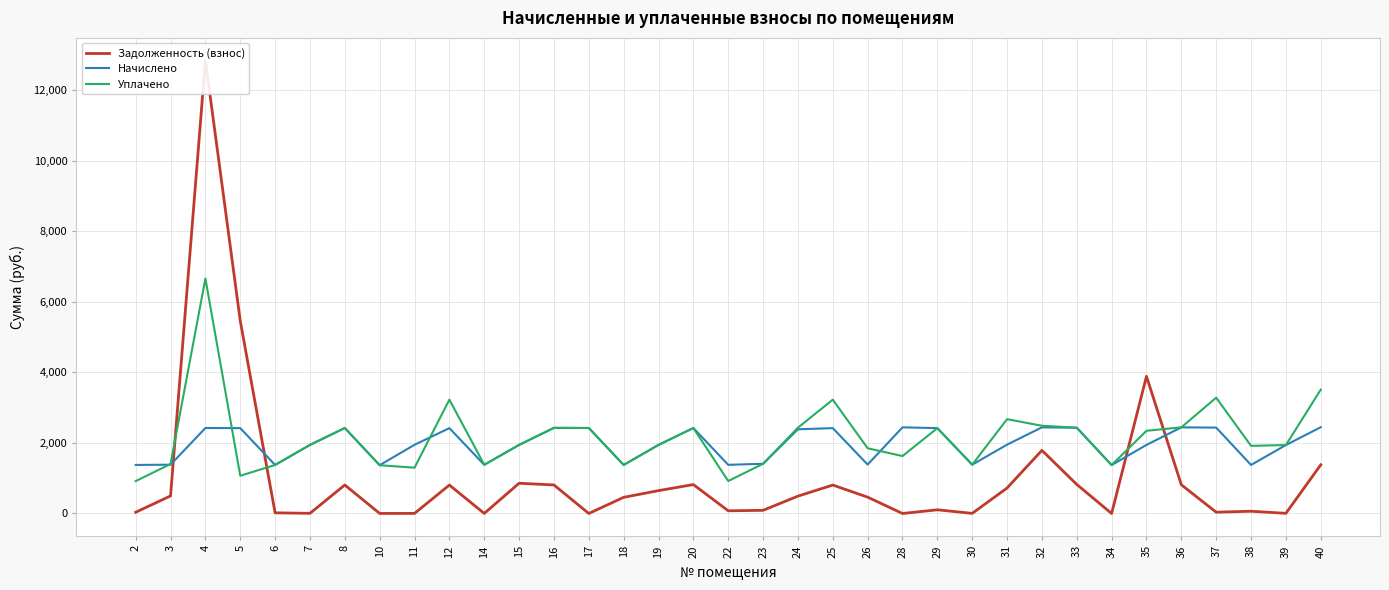

How many categories are shown in the chart?

35